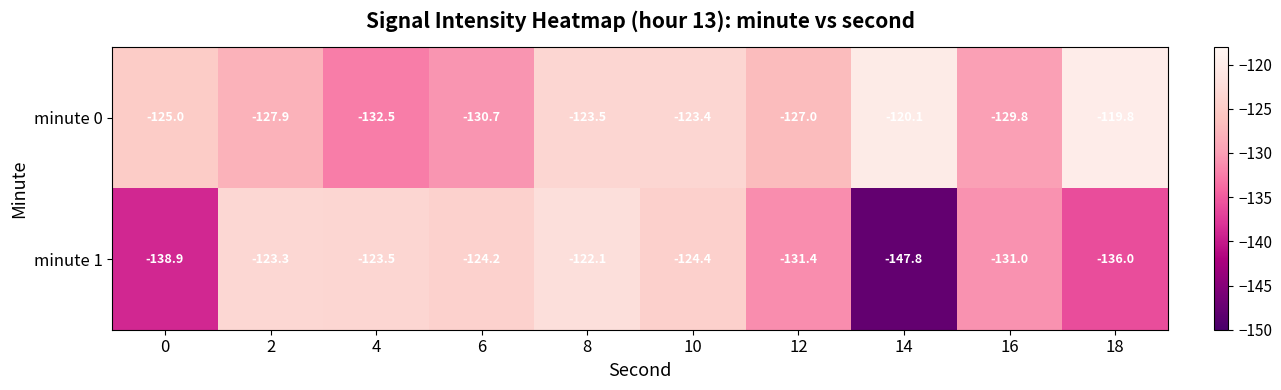

What is the total value across all series at 12?

-258.4